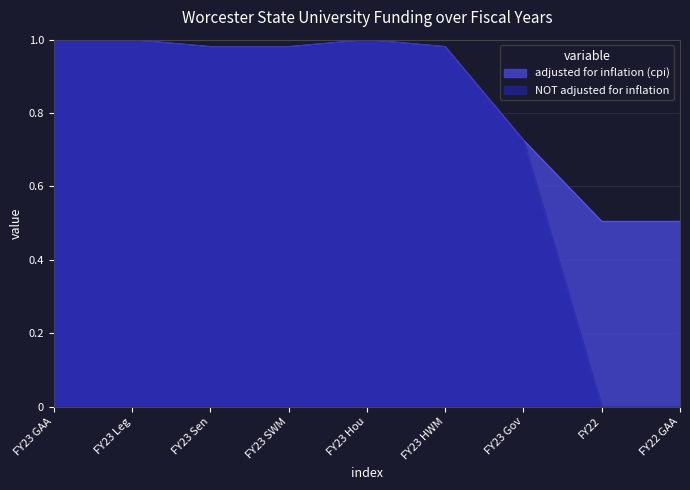

Reading left to right, what are all the values shown in this chart?

adjusted for inflation (cpi): FY23 GAA=1.0	FY23 Leg=1.0	FY23 Sen=1.0	FY23 SWM=1.0	FY23 Hou=1.0	FY23 HWM=1.0	FY23 Gov=0.7	FY22=0.5	FY22 GAA=0.5
NOT adjusted for inflation: FY23 GAA=1.0	FY23 Leg=1.0	FY23 Sen=1.0	FY23 SWM=1.0	FY23 Hou=1.0	FY23 HWM=1.0	FY23 Gov=0.7	FY22=0.0	FY22 GAA=0.0